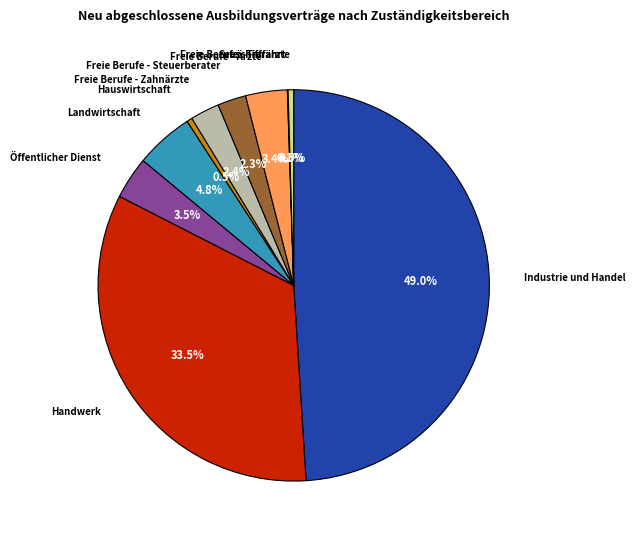

True or false: Freie Berufe - Steuerberater accounts for 2% of the total.

True